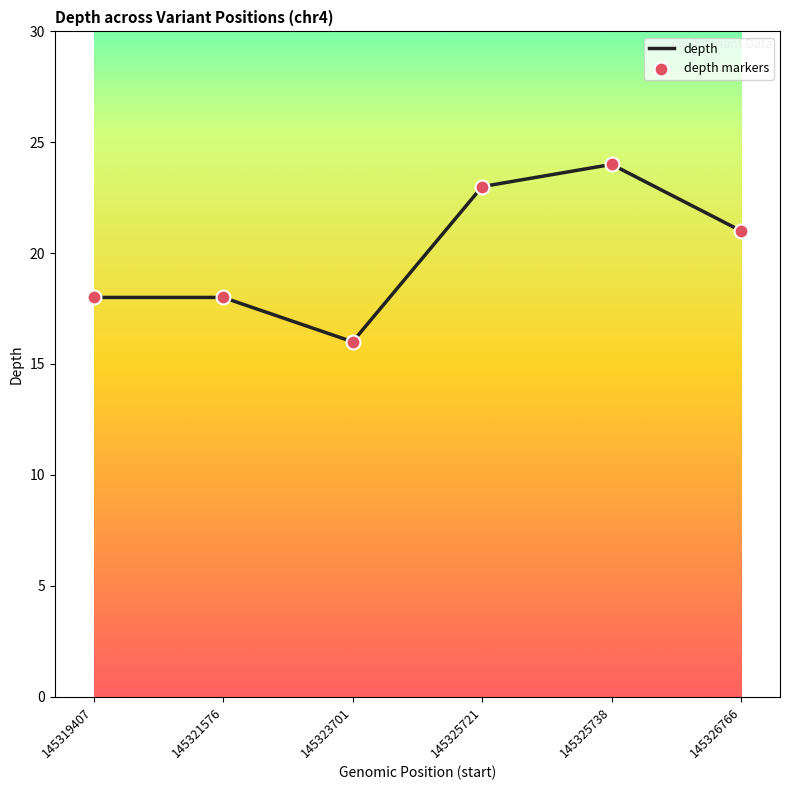

Which has a higher value, 145319407 or 145325721?

145325721